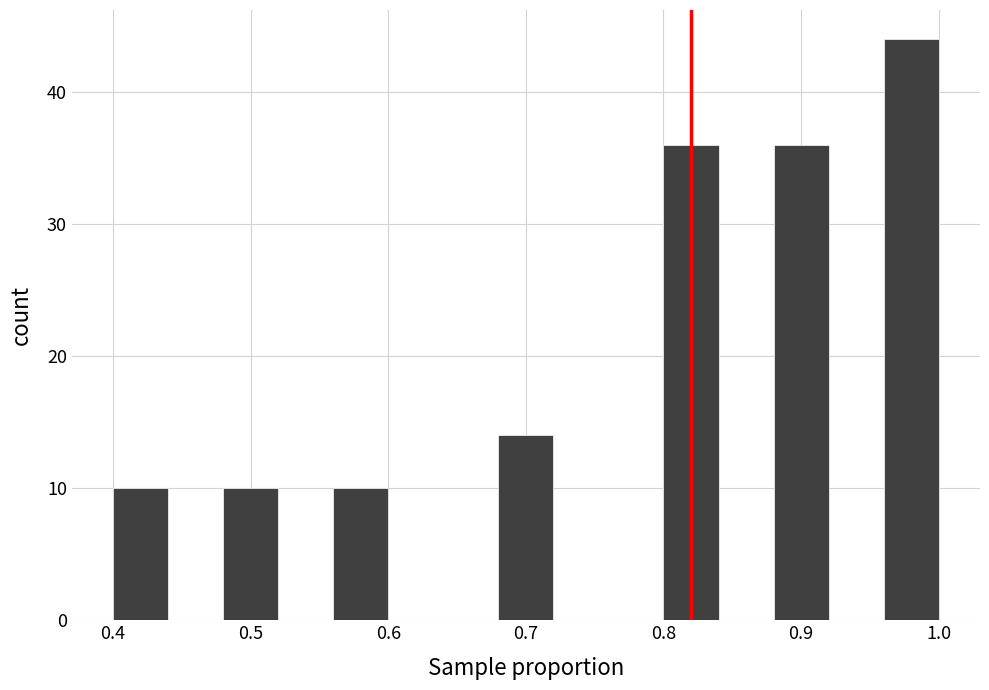

Which range on the x-axis has the tallest bar?

0.96 to 1.00